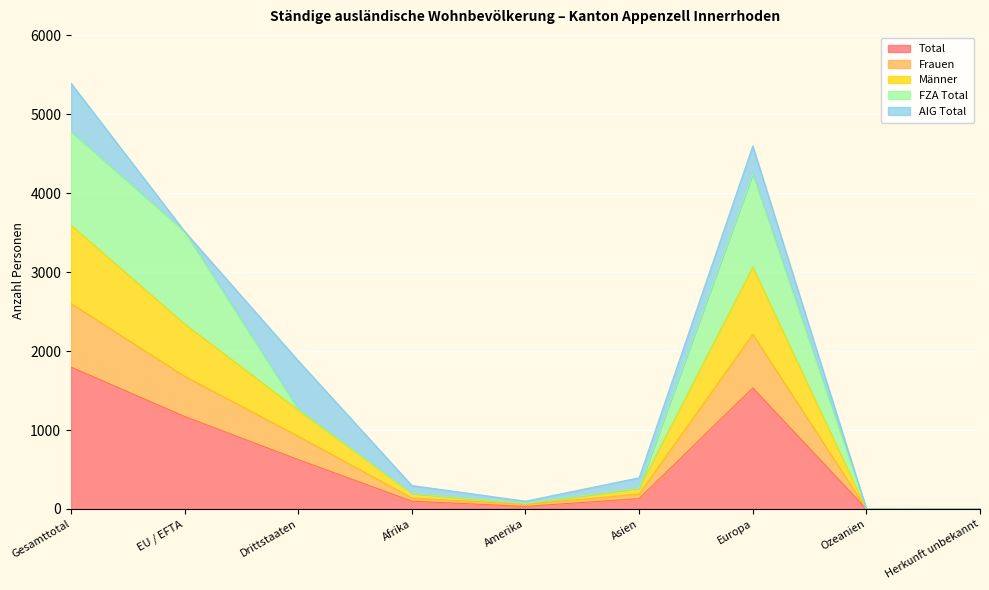

True or false: Total and Frauen cross at least once.

False